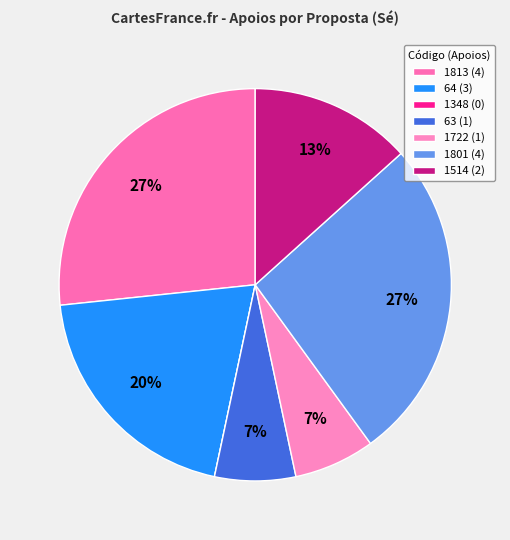

True or false: 1801 accounts for 35% of the total.

False